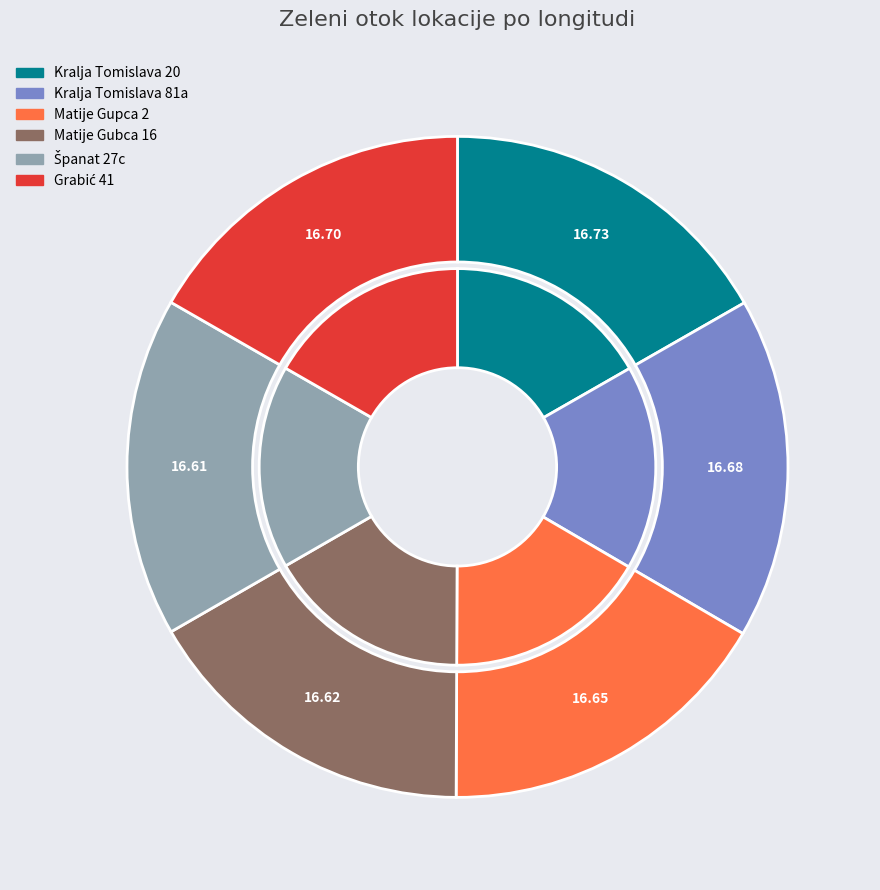

Does any single category account for the majority?

No